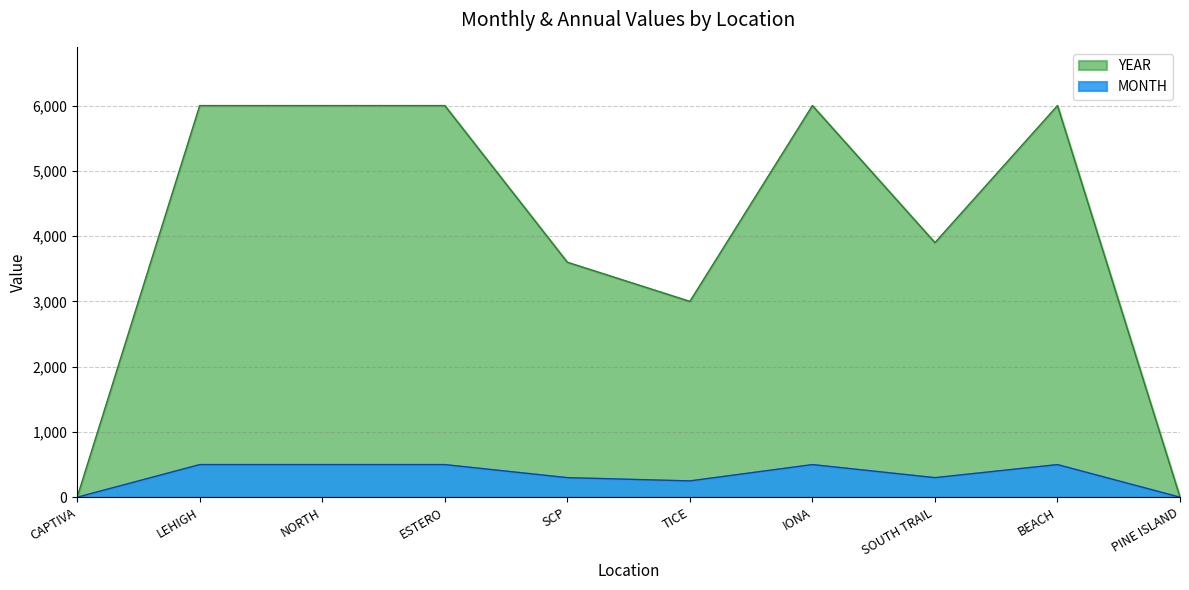

Rank the series at PINE ISLAND from highest to lowest value.

MONTH, YEAR